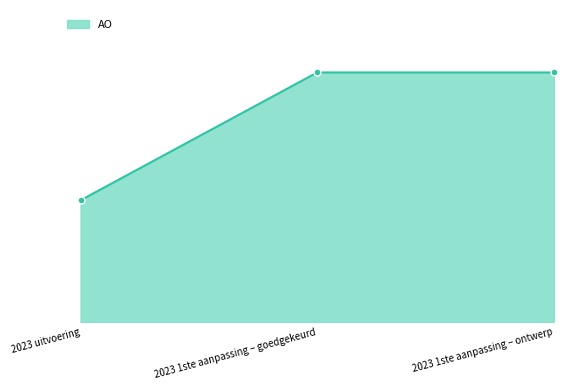

Does the chart have visible grid lines?

No